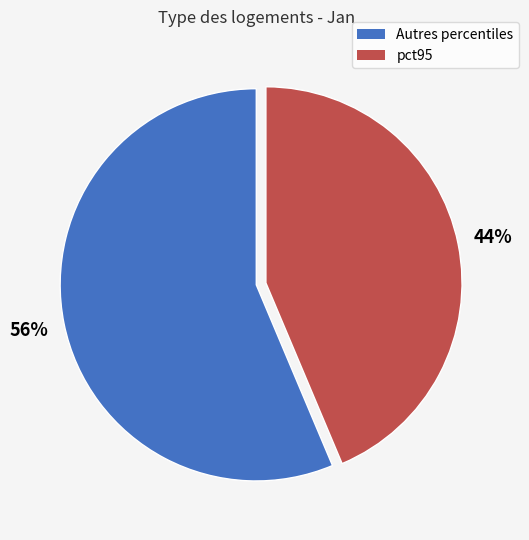

To the nearest percent, what is the average slice percentage?

50%